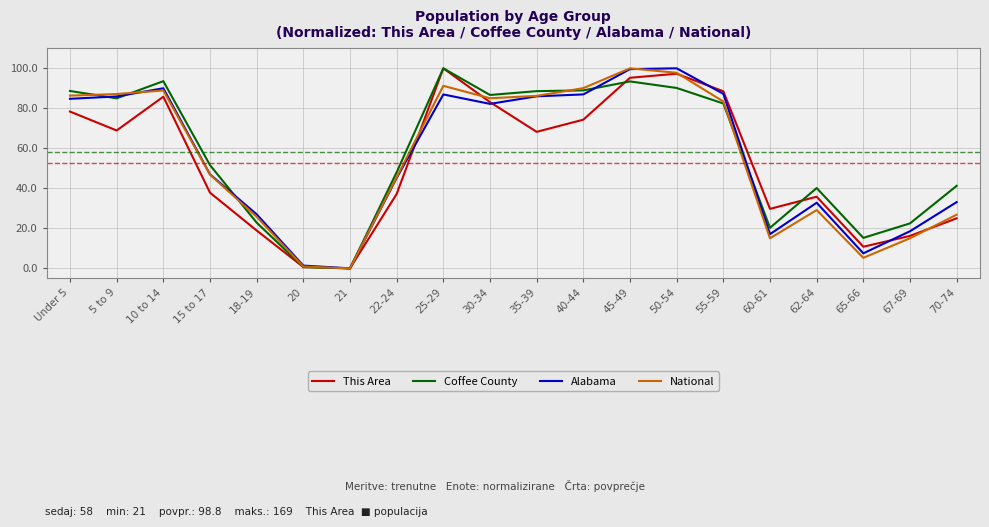

How many lines are shown in the chart?

4